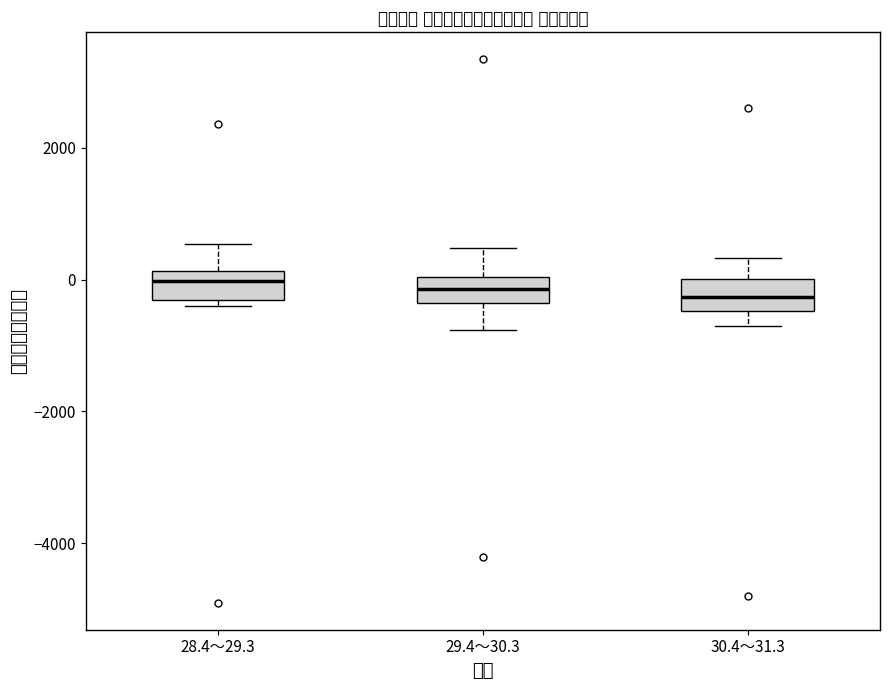

Reading left to right, transcribe this box plot: for each box, give where its median line is, the range the box spans, and where its two whiskers end, as read against the y-axis. The values are not printed on the chart, so give them approximately, as read against the axis.

28.4～29.3: median 0, box -400 to 200, whiskers -400 (just below the box's lower edge) to 600
29.4～30.3: median -200, box -400 to 0, whiskers -800 to 400
30.4～31.3: median -200, box -400 to 0, whiskers -800 to 400